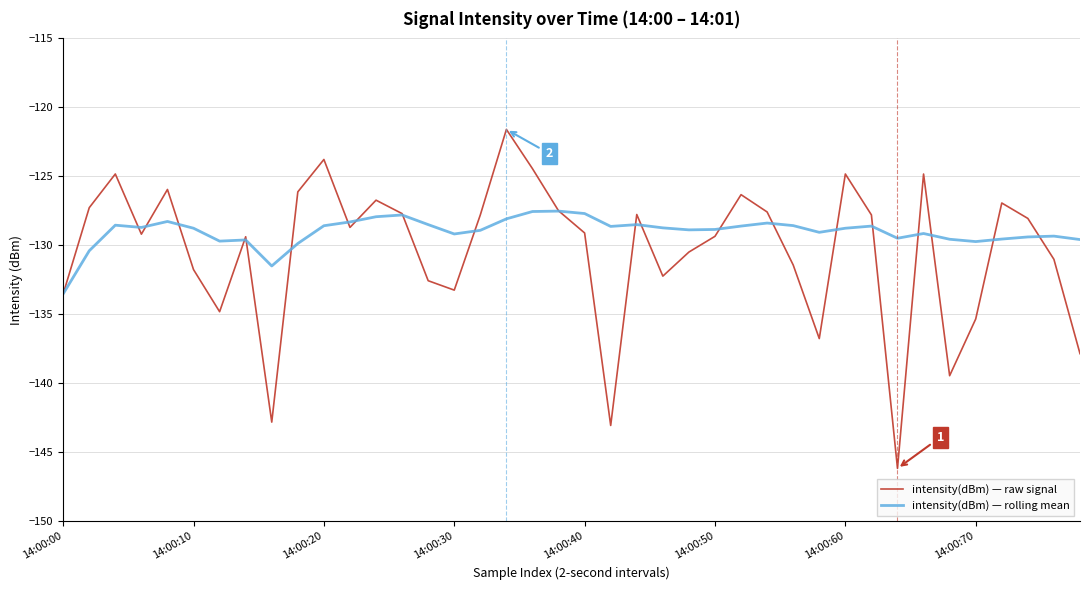

What is the maximum value shown in the chart?

-121.6